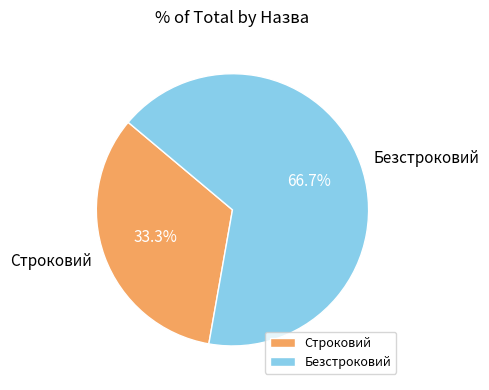

To the nearest percent, what portion does Безстроковий represent?

67%